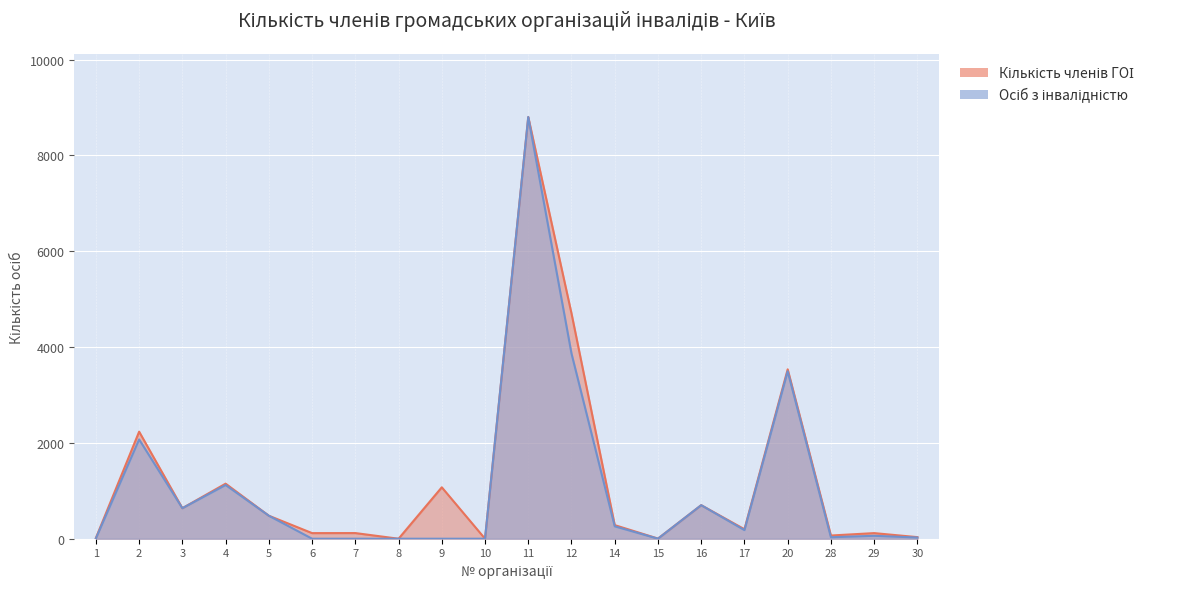

At which label is Кількість членів ГОІ closest to 4400?

12